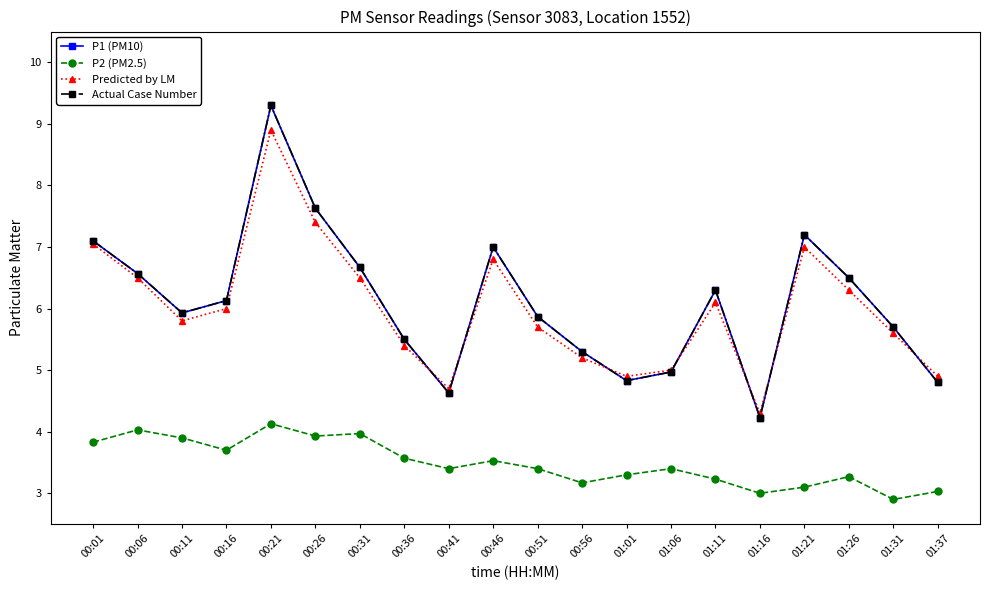

What is the minimum value for Predicted by LM?

4.3